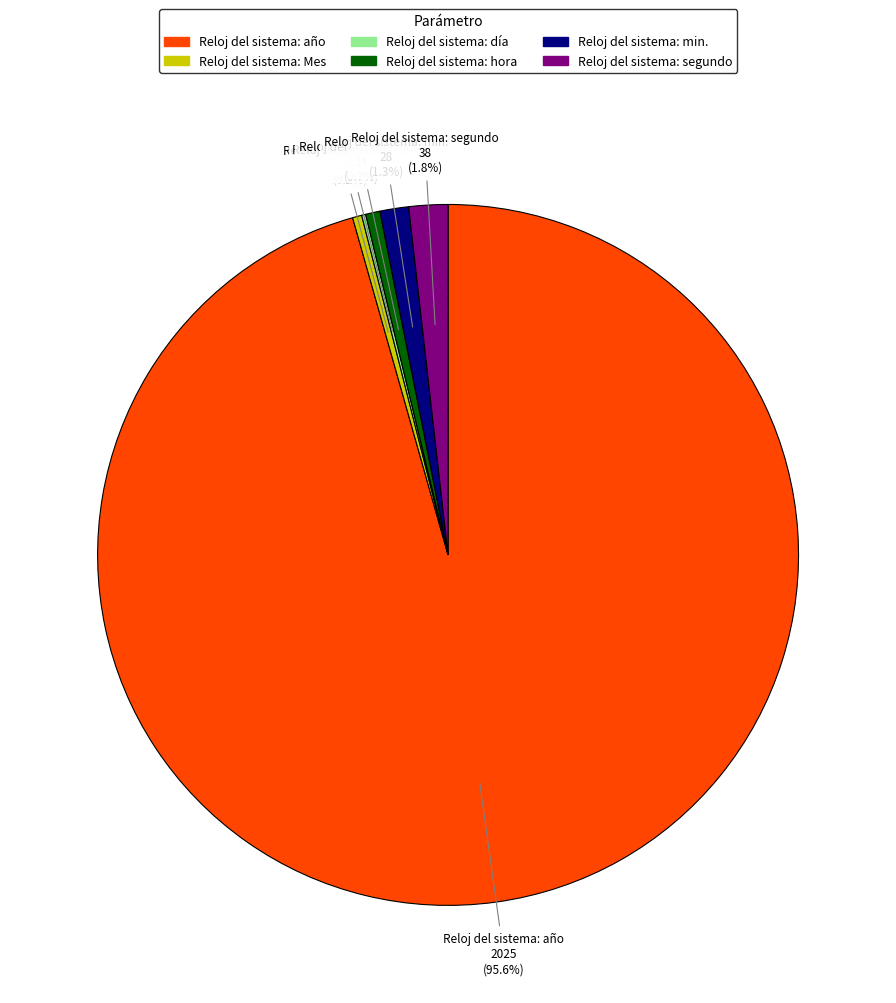

True or false: Reloj del sistema: min. accounts for 1% of the total.

True